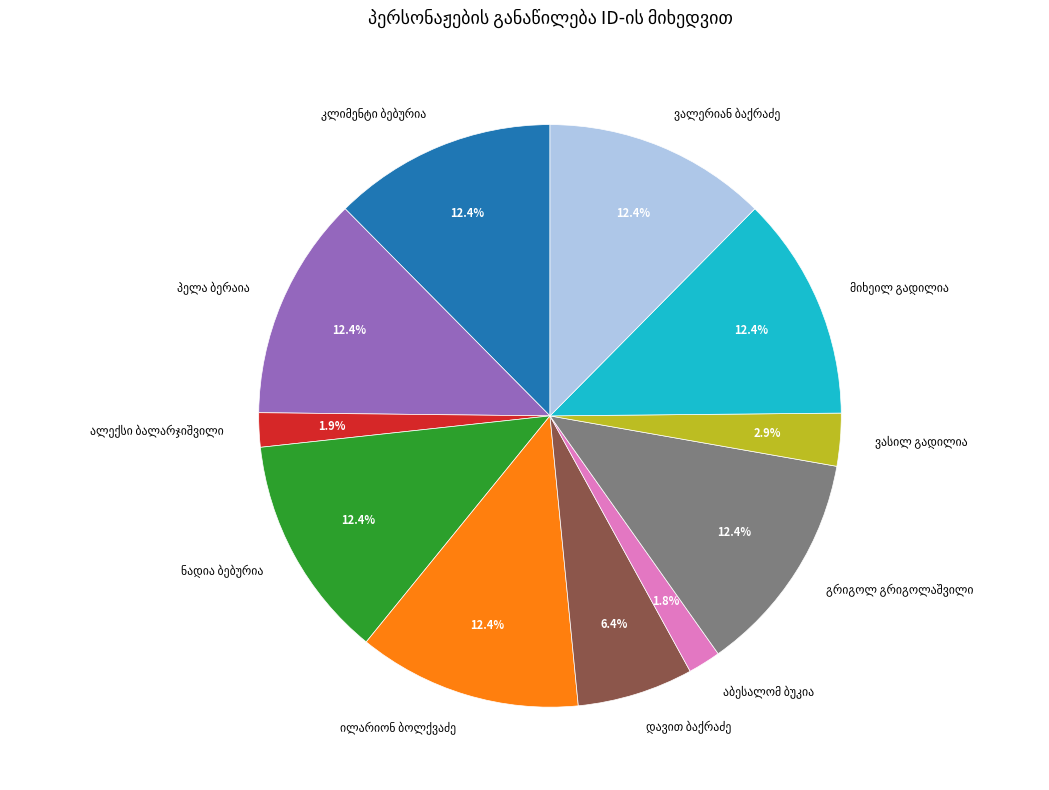

Is there a majority slice in this chart?

No